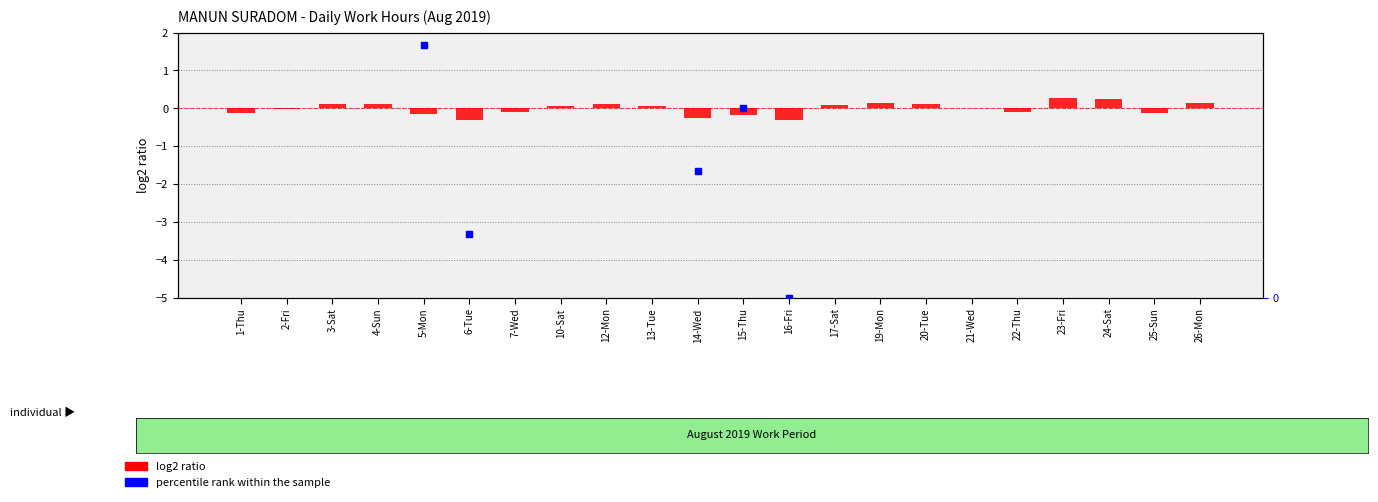

Which series reaches the maximum Y coordinate?

percentile rank within the sample